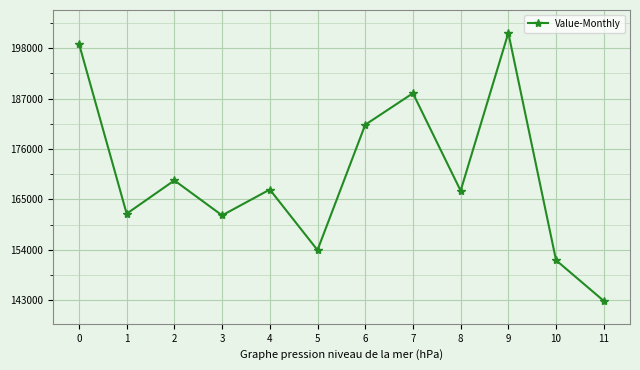

What is the difference between the second highest and second lowest values?

47265